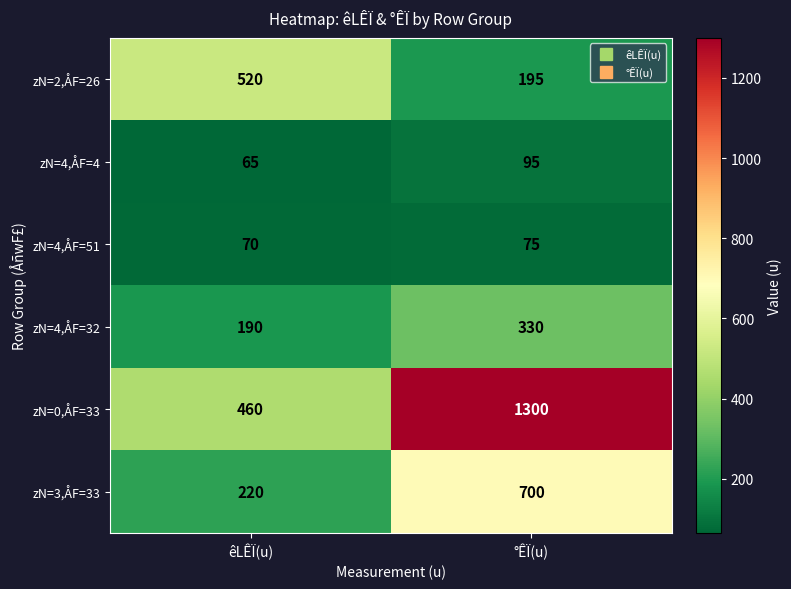

What is the sum of the zN=4,ÅF=51 values at êLÊÏ(u) and °ÊÏ(u)?

145